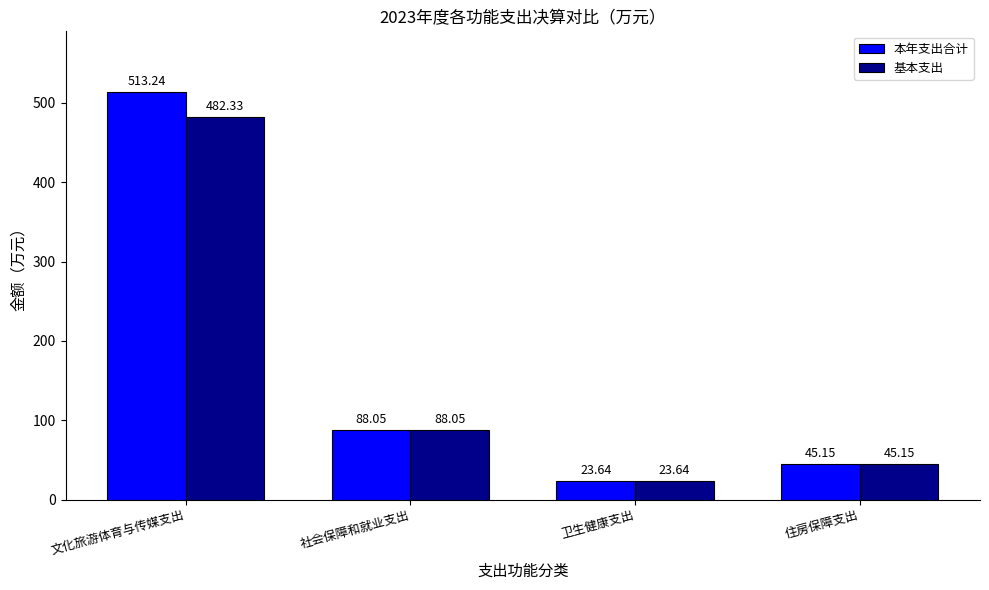

What position from the right is 住房保障支出?

1